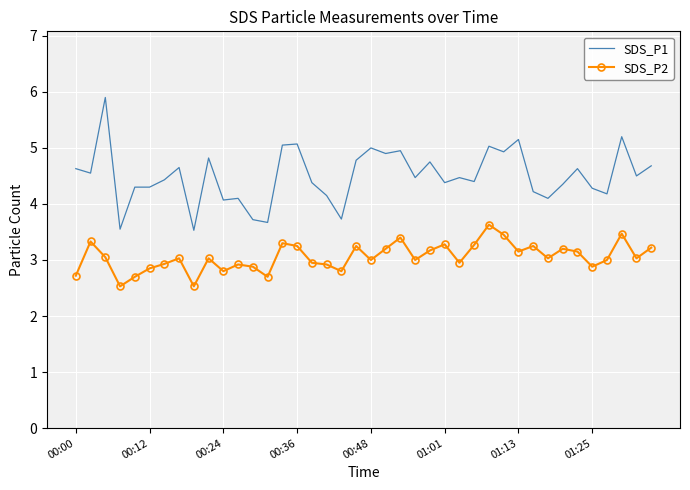

What is the average value of the SDS_P1 series?

4.5